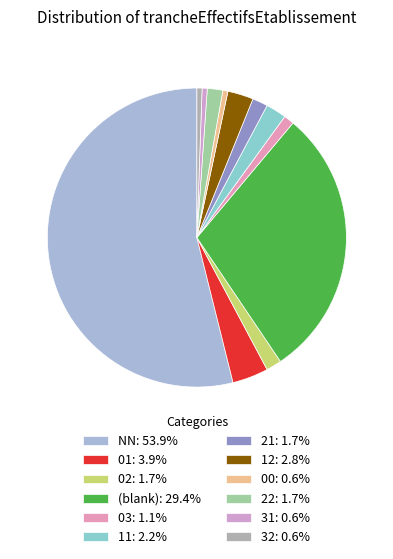

How many slices are in this pie chart?

12